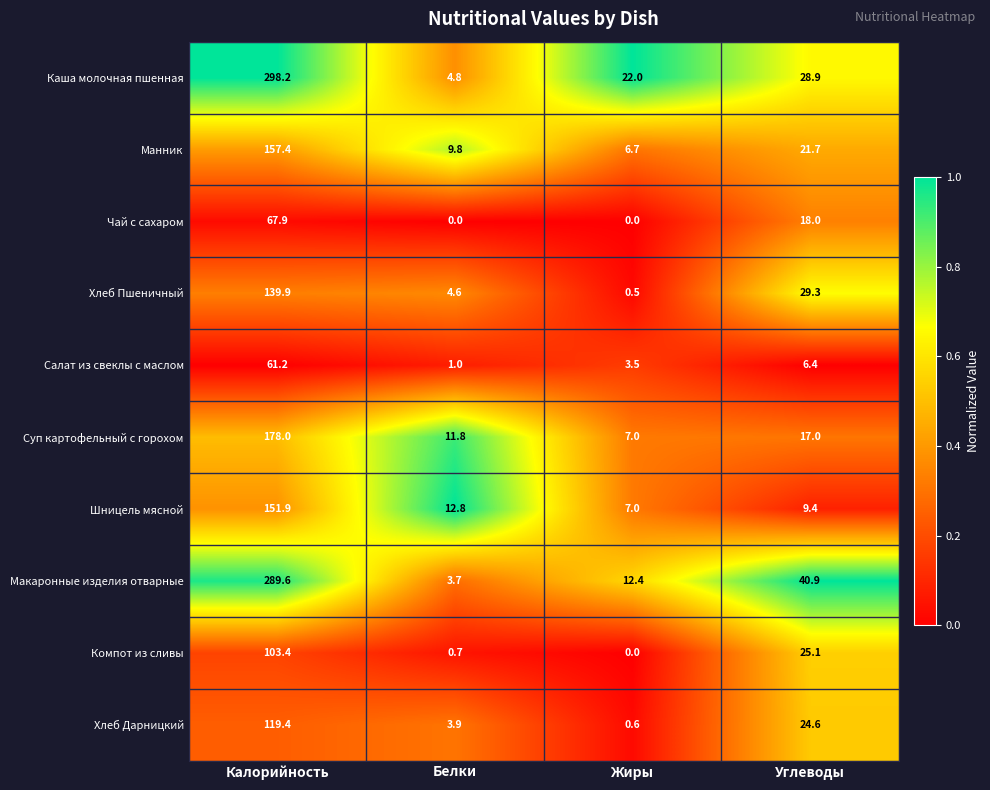

The Салат из свеклы с маслом series shows 33.0 at Калорийность. True or false?

False